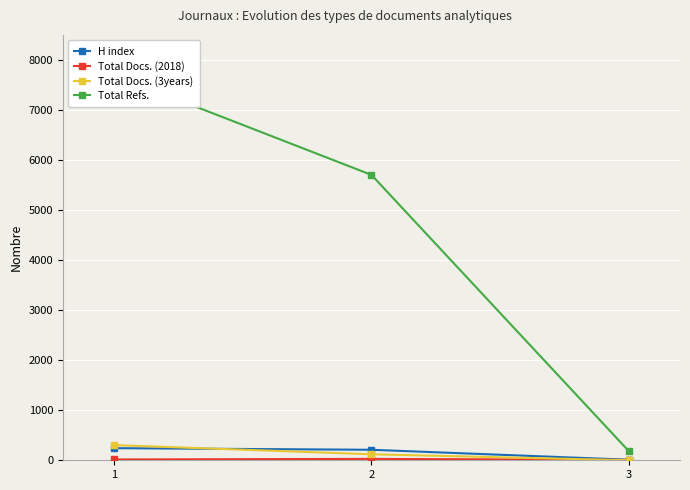

Reading right to left, transcribe all the data shown in this chart.

H index: 11	210	242
Total Docs. (2018): 8	28	16
Total Docs. (3years): 0	120	303
Total Refs.: 188	5704	7700